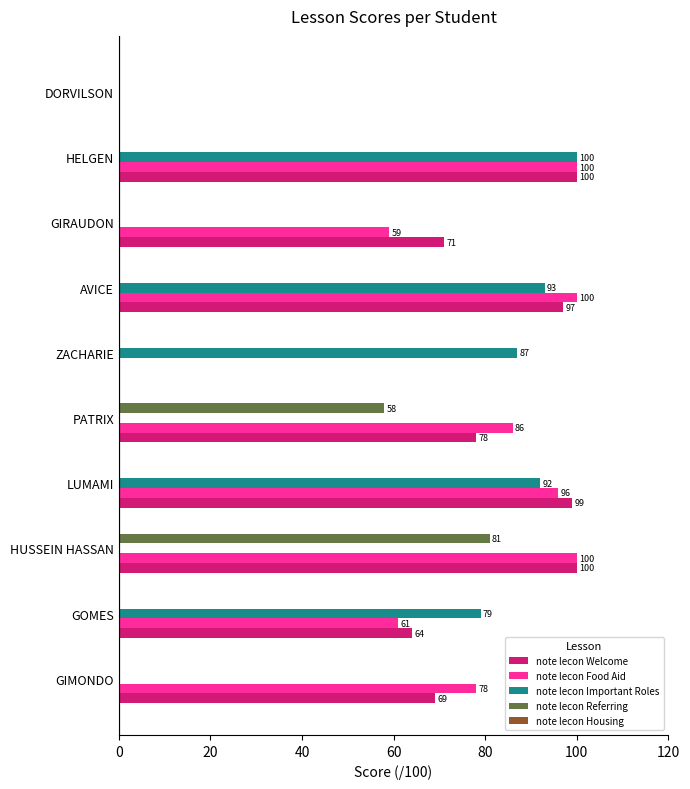

Is it true that note lecon Referring equals -50 at GIMONDO?

False